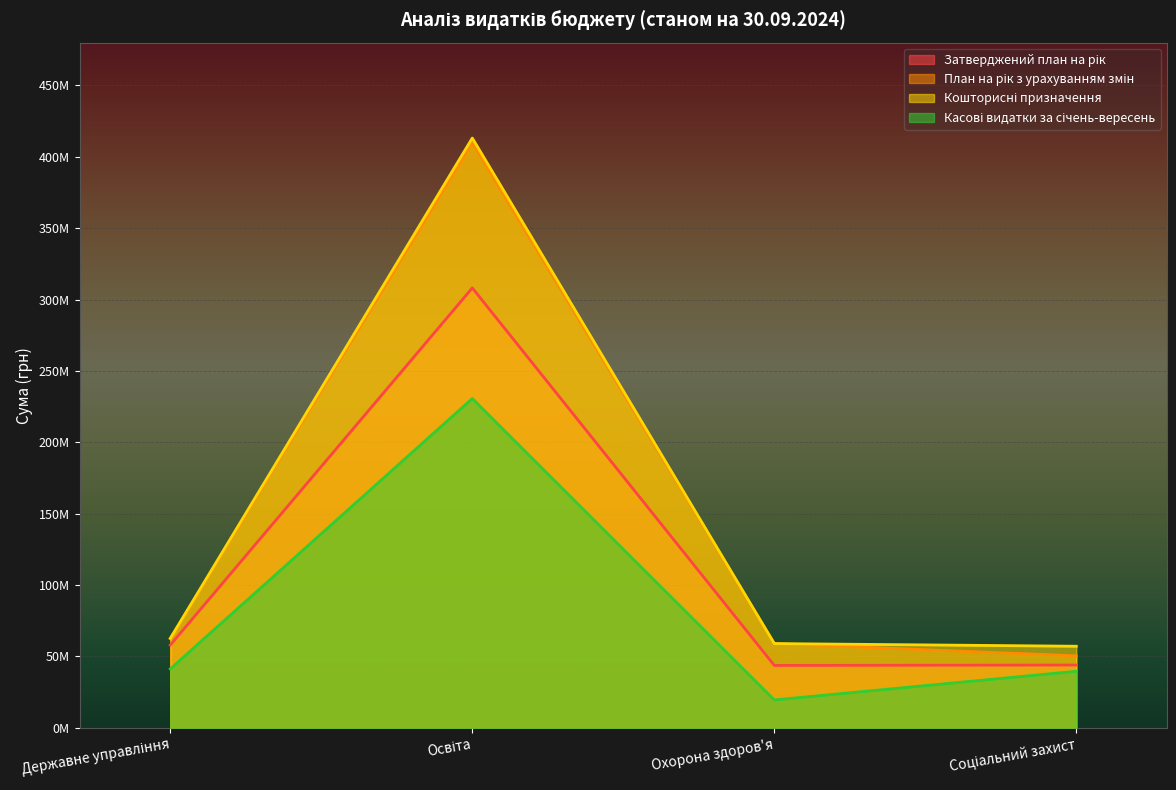

What is the smallest value displayed?

19440575.8